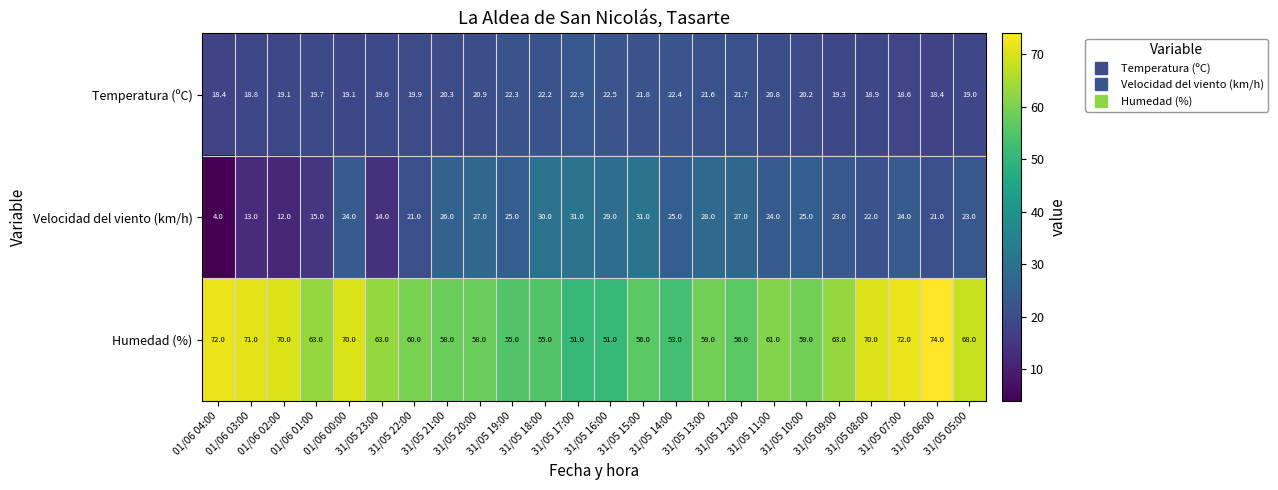

At how many categories does at least one series exceed 22?

24